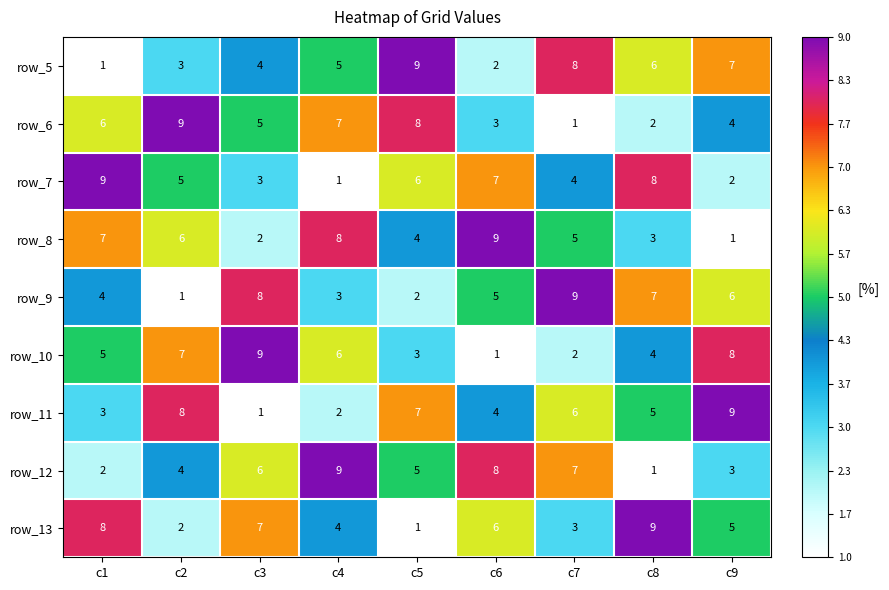

What is the highest value of the row_10 series?

9